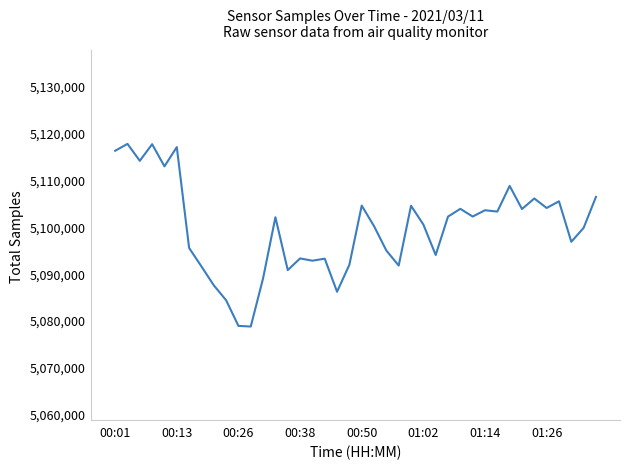

What is the difference between the maximum and second lowest values?

38806